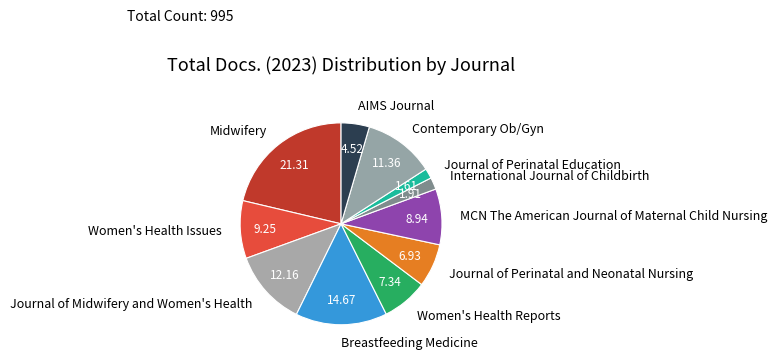

Between Journal of Midwifery and Women's Health and Breastfeeding Medicine, which is larger?

Breastfeeding Medicine